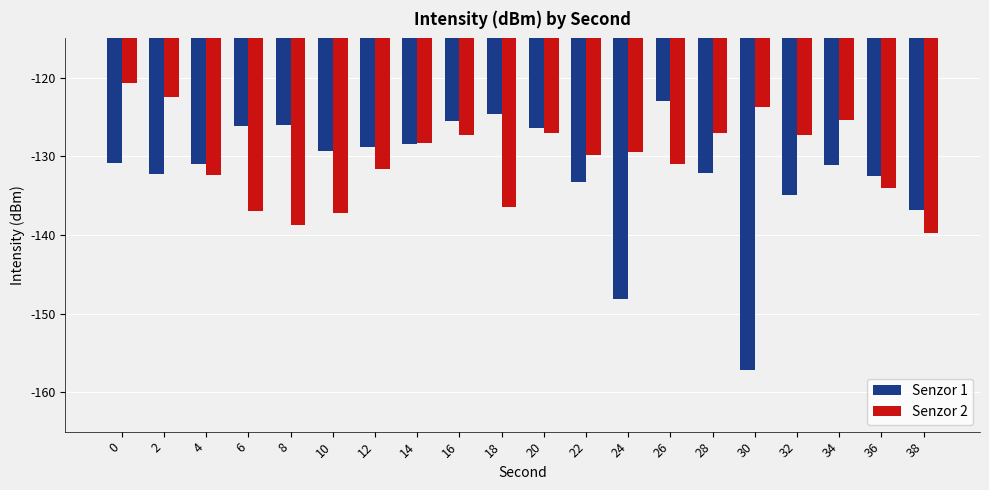

What is the sum of the Senzor 1 values at 2 and 6?

-258.4